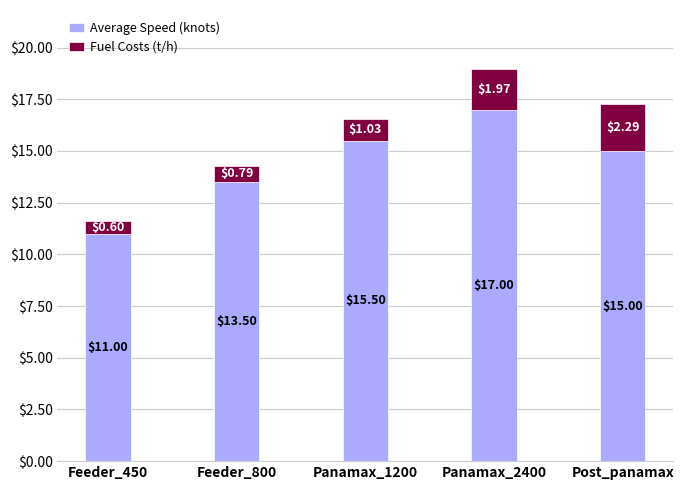

At which category is the sum across all series the highest?

Panamax_2400